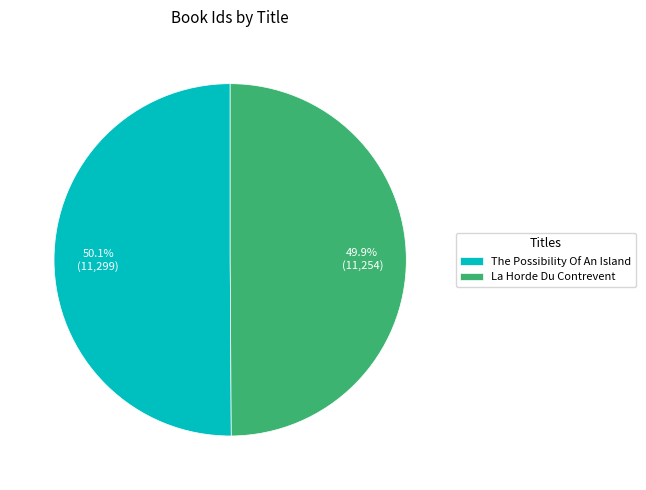

What percentage is the The Possibility Of An Island slice, to the nearest percent?

50%